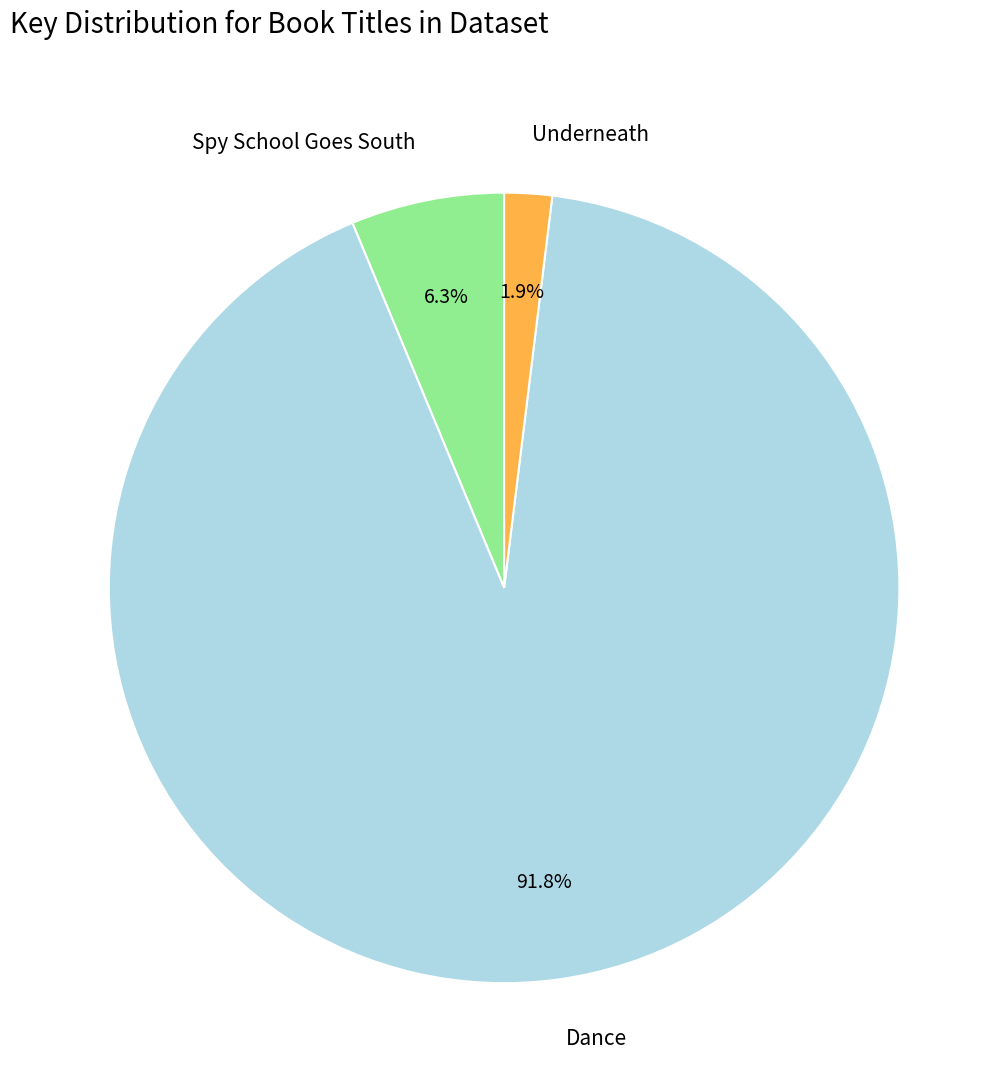

What is the total percentage of Underneath and Dance?

93.7%